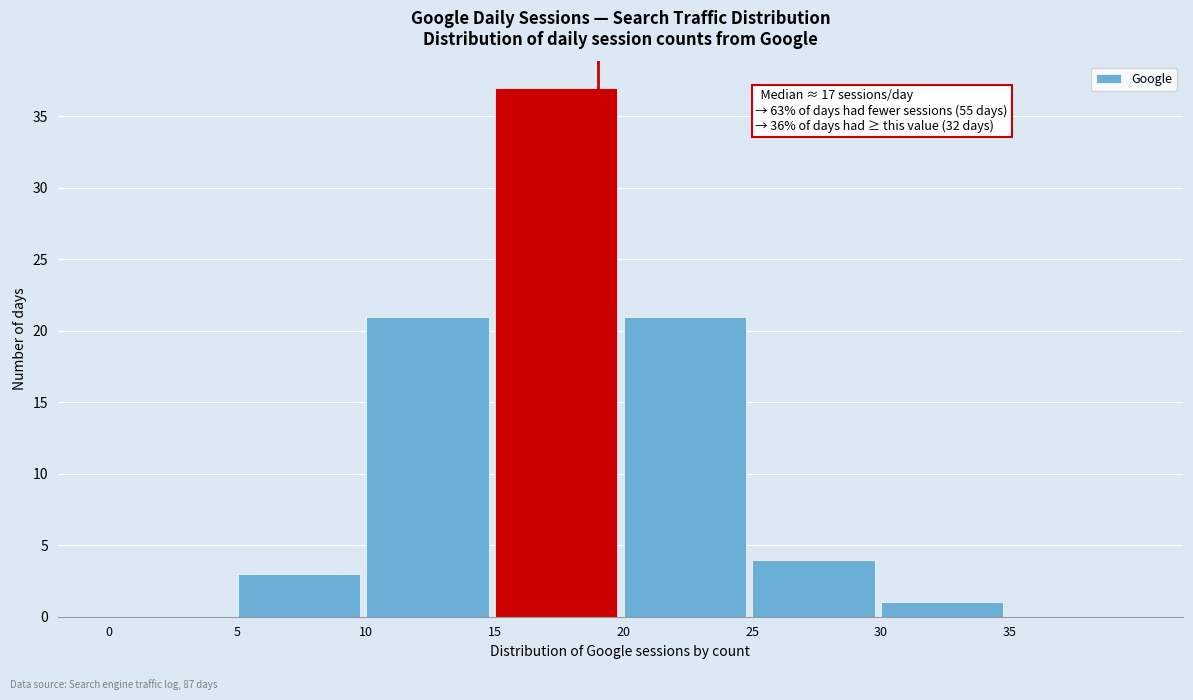

Over which range of the x-axis is the bar tallest?

15 to 20